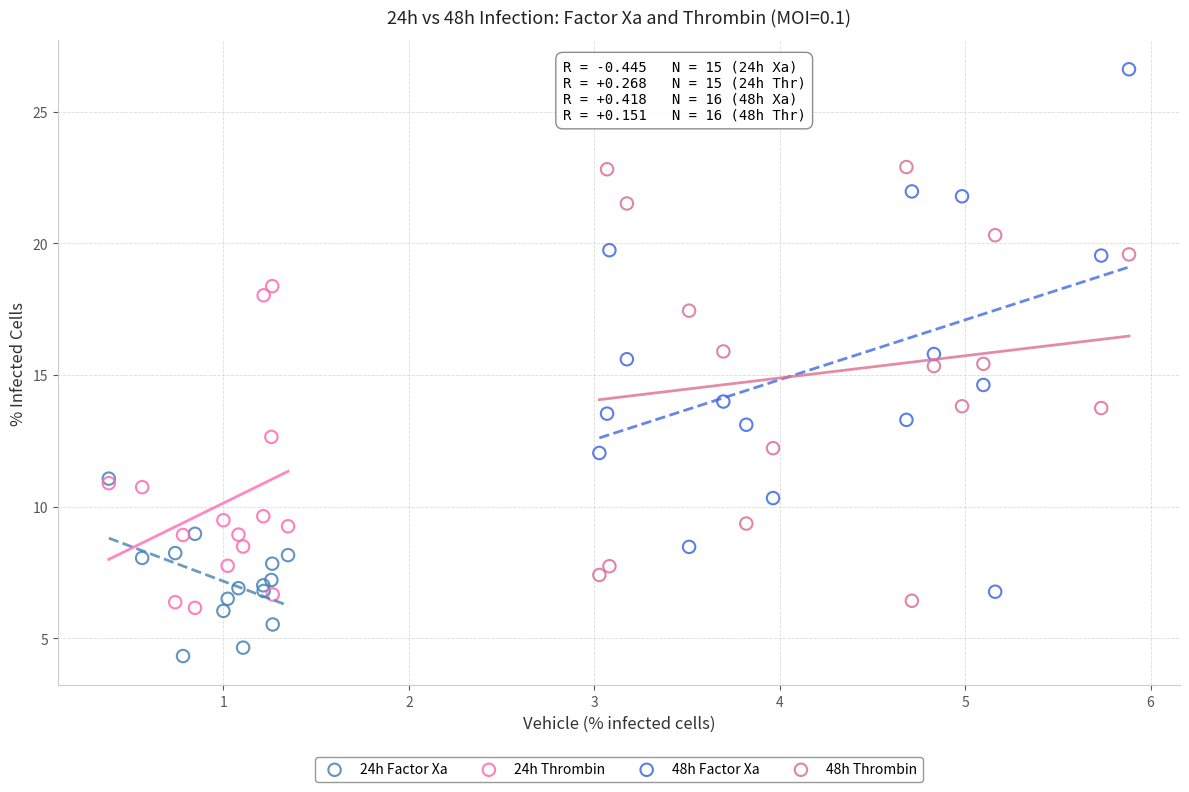

Which series reaches the maximum Y coordinate?

48h Factor Xa